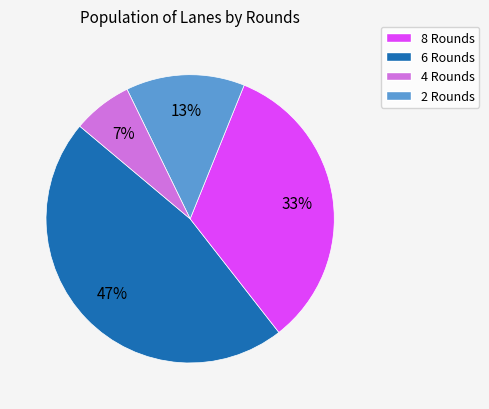

Is there any slice that represents more than half of the pie?

No